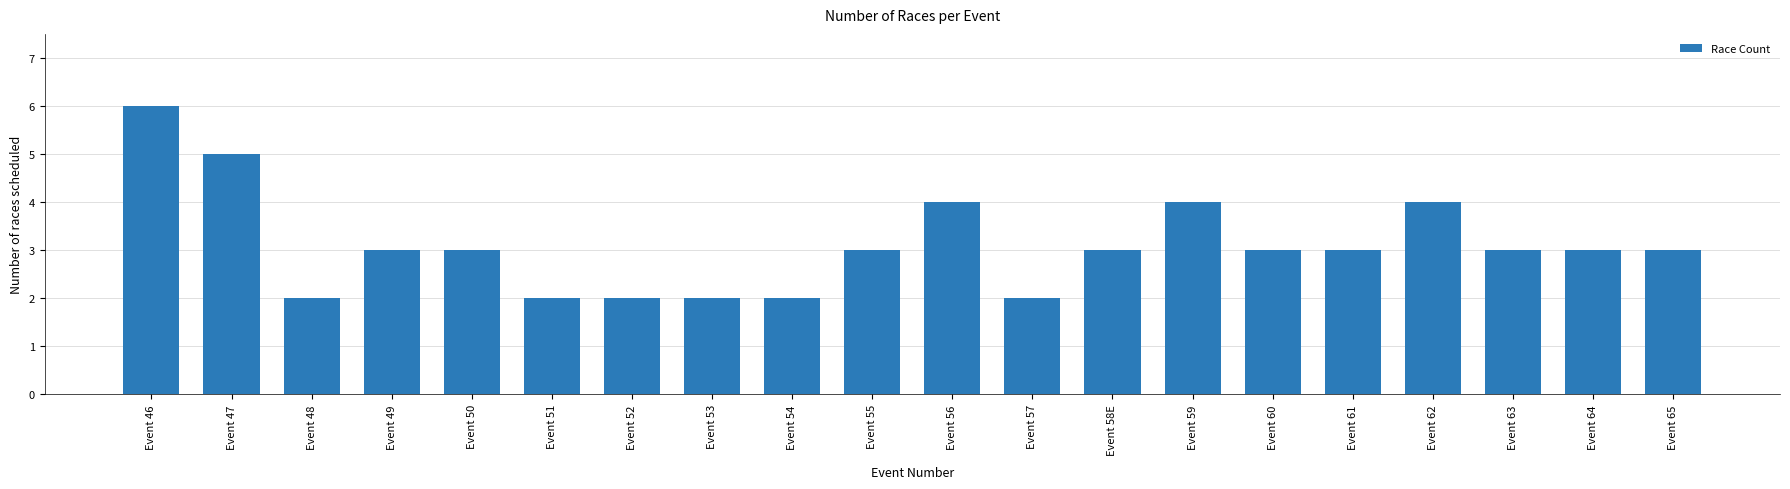

How many data points does each series have?

20